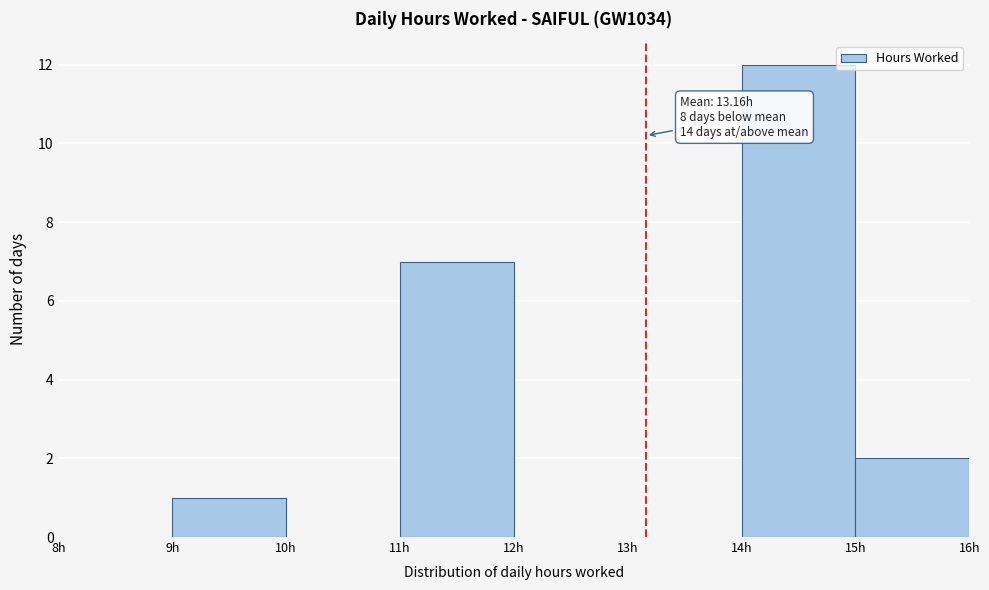

Which range on the x-axis has the tallest bar?

14 to 15